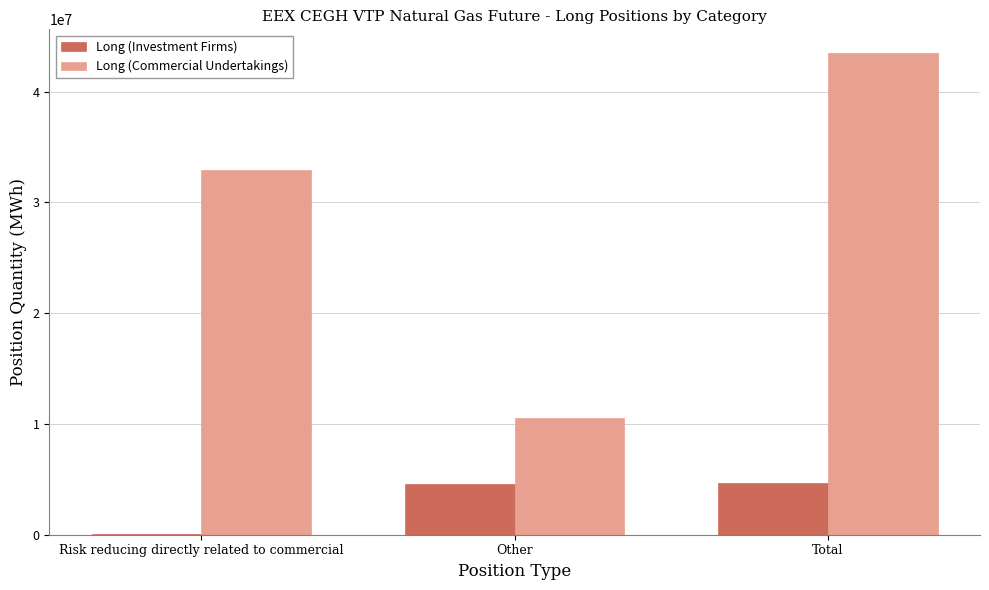

What is the greatest value displayed?

43460123